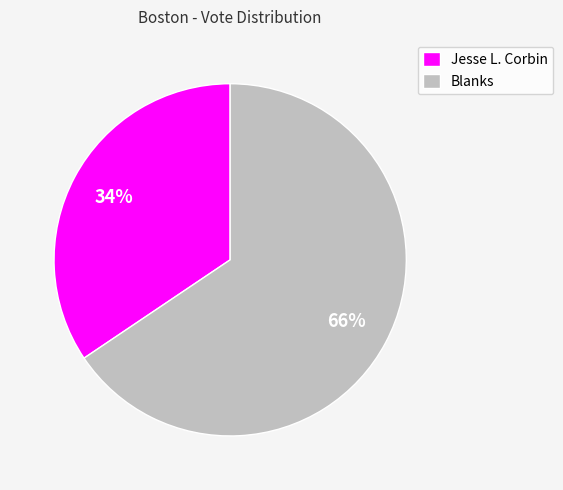

Is it true that Blanks is 66% of the pie?

True